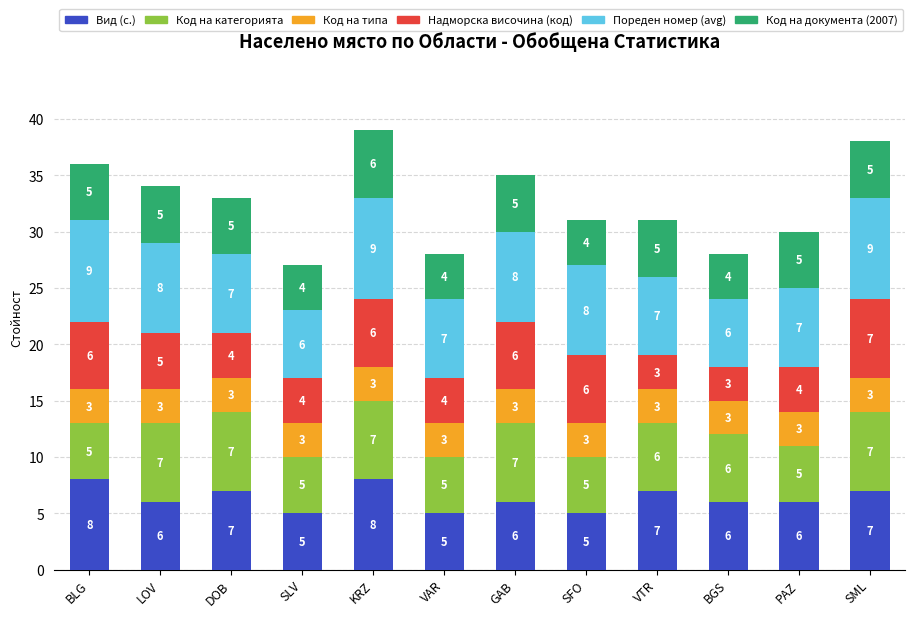

How many values in the Вид (с.) series are below 6?

3